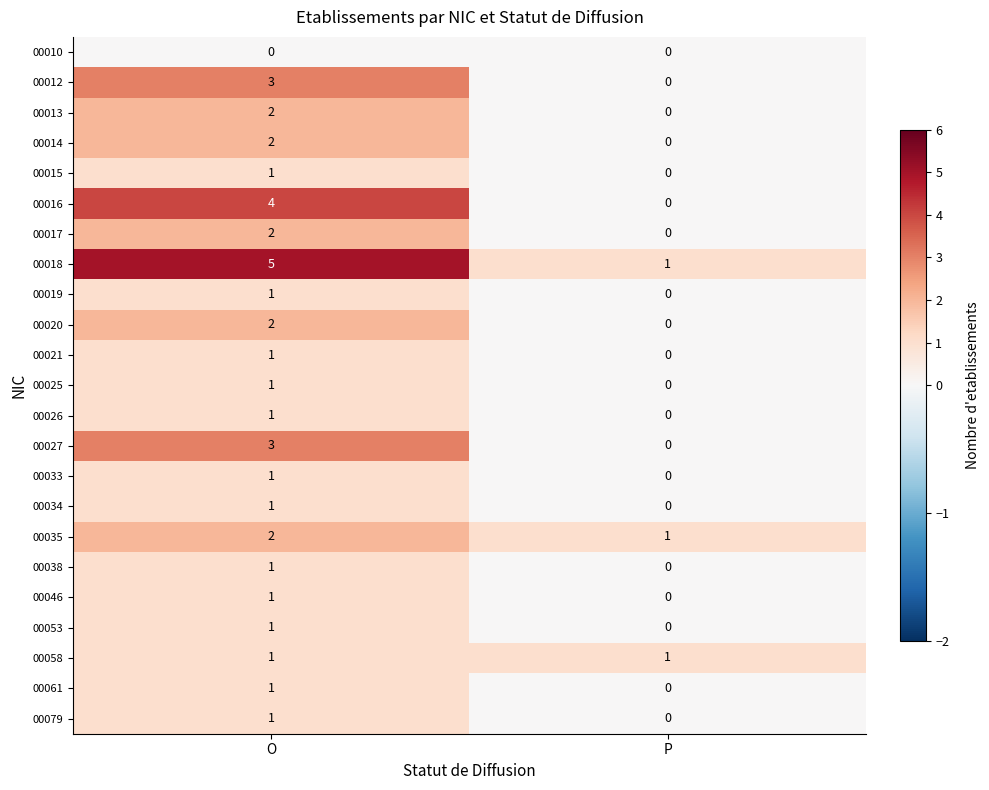

Which series has the largest total across all categories?

00018